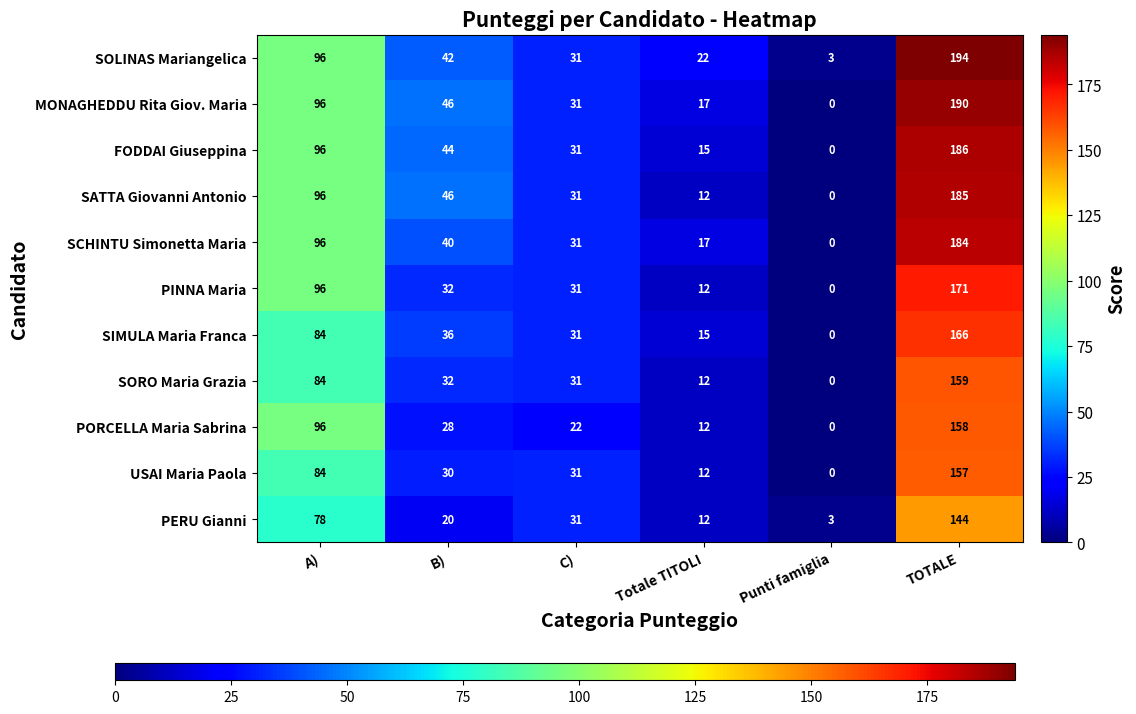

At which label does USAI Maria Paola first exceed 31?

A)